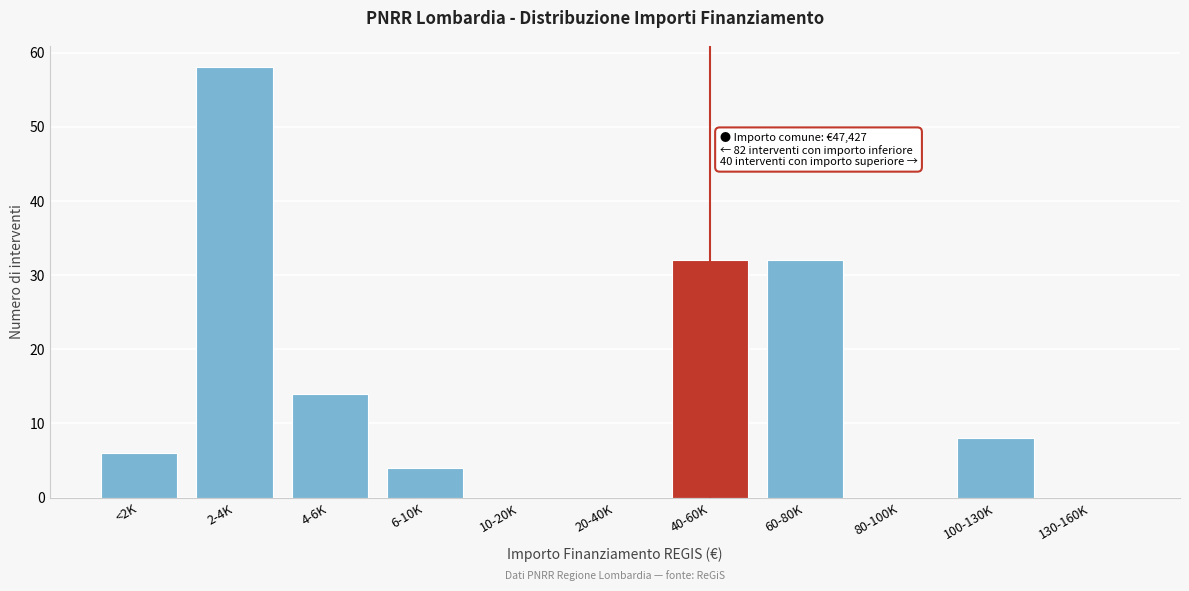

Reading left to right, extract all data points from this chart.

<2K=6	2-4K=58	4-6K=14	6-10K=4	10-20K=0	20-40K=0	40-60K=32	60-80K=32	80-100K=0	100-130K=8	130-160K=0